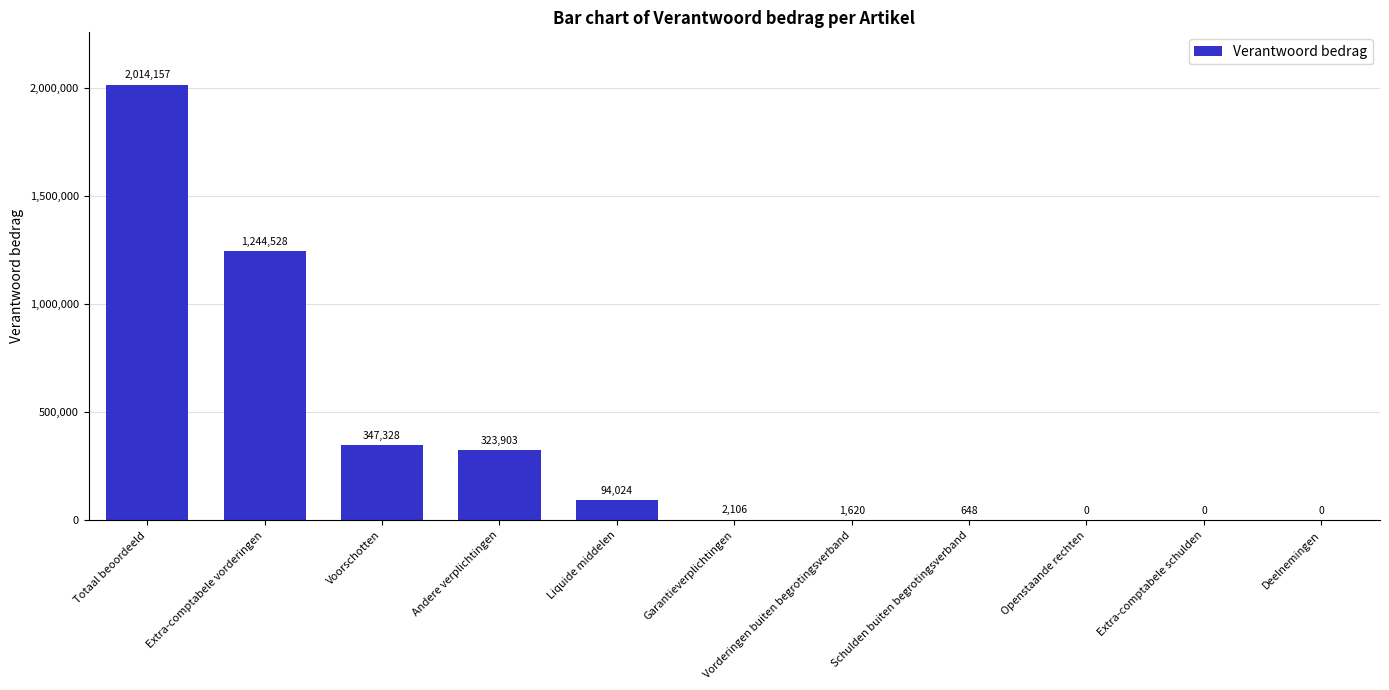

What is the change in value from Liquide middelen to Extra-comptabele schulden?

-94024